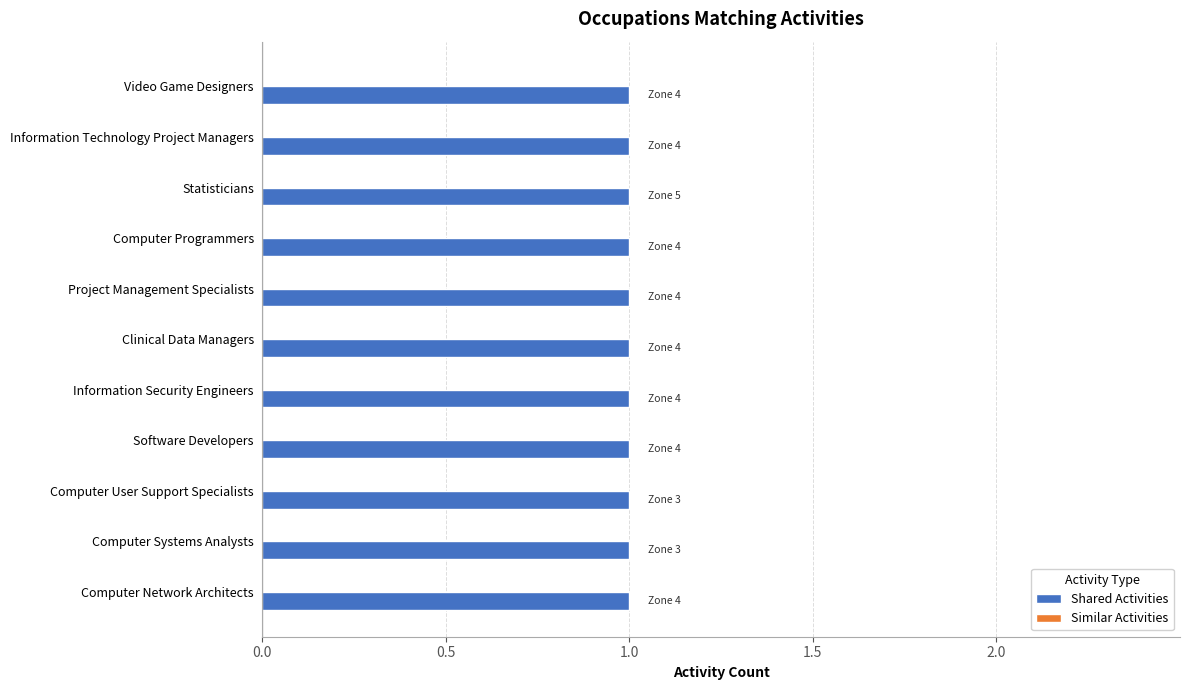

Reading right to left, extract all data points from this chart.

Shared Activities: 1	1	1	1	1	1	1	1	1	1	1
Similar Activities: 0	0	0	0	0	0	0	0	0	0	0